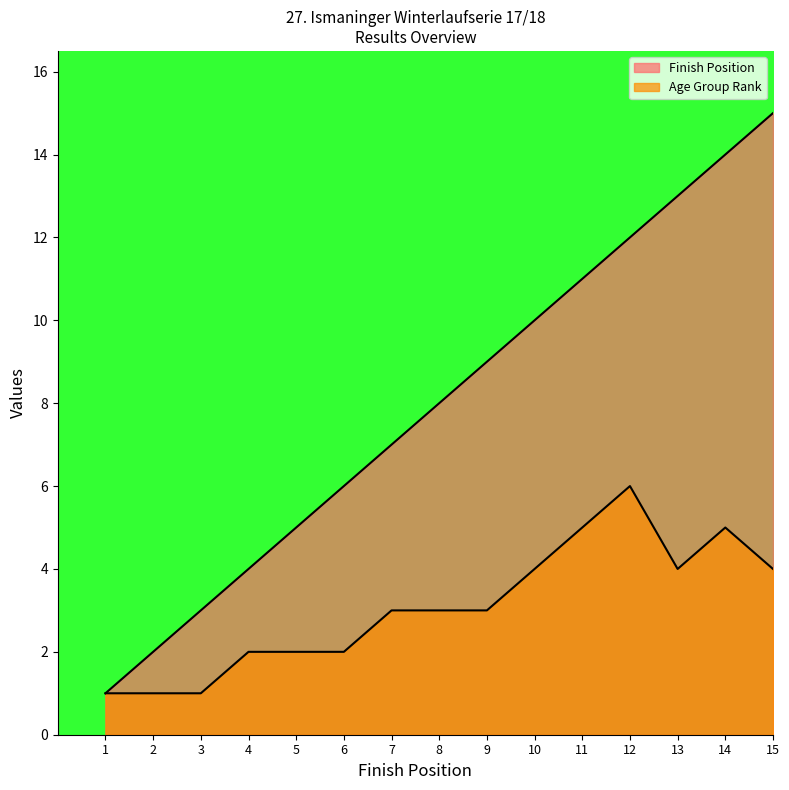

How many lines are shown in the chart?

2